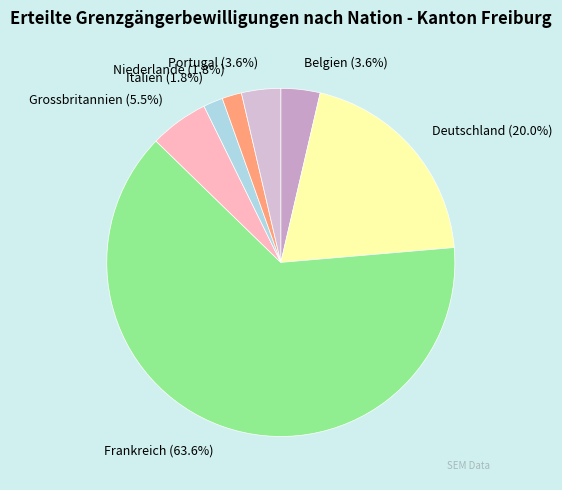

How many slices are in this pie chart?

7